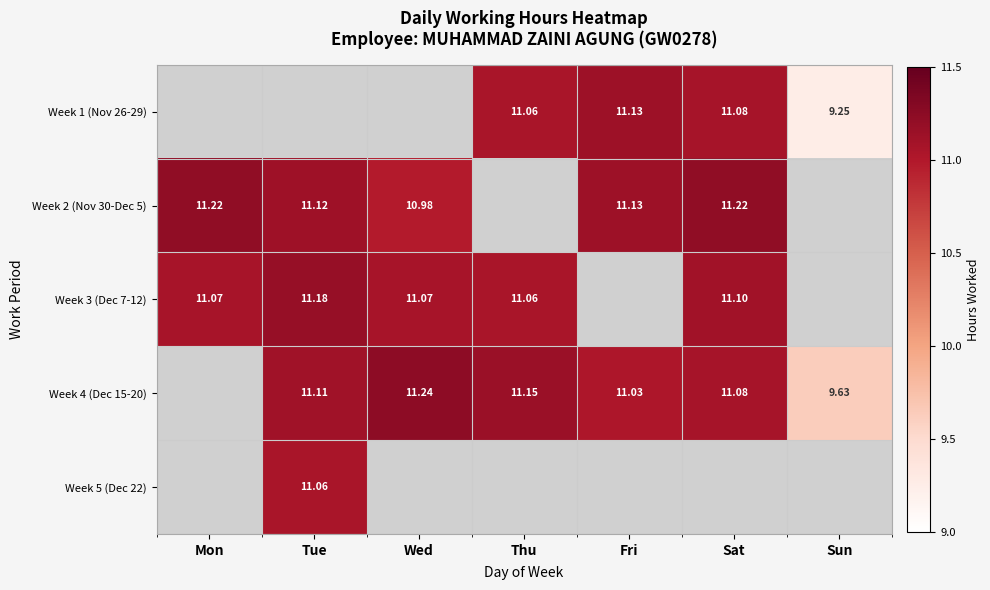

How many distinct data groups are displayed?

5